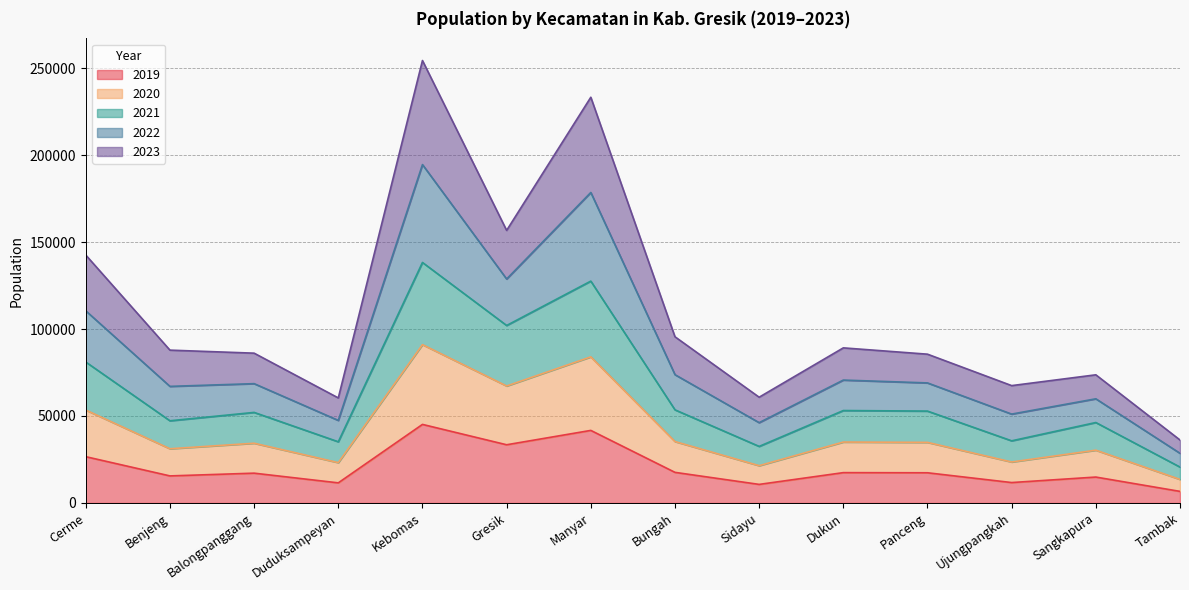

What is the difference between the maximum and second lowest values in the 2019 series?

34503